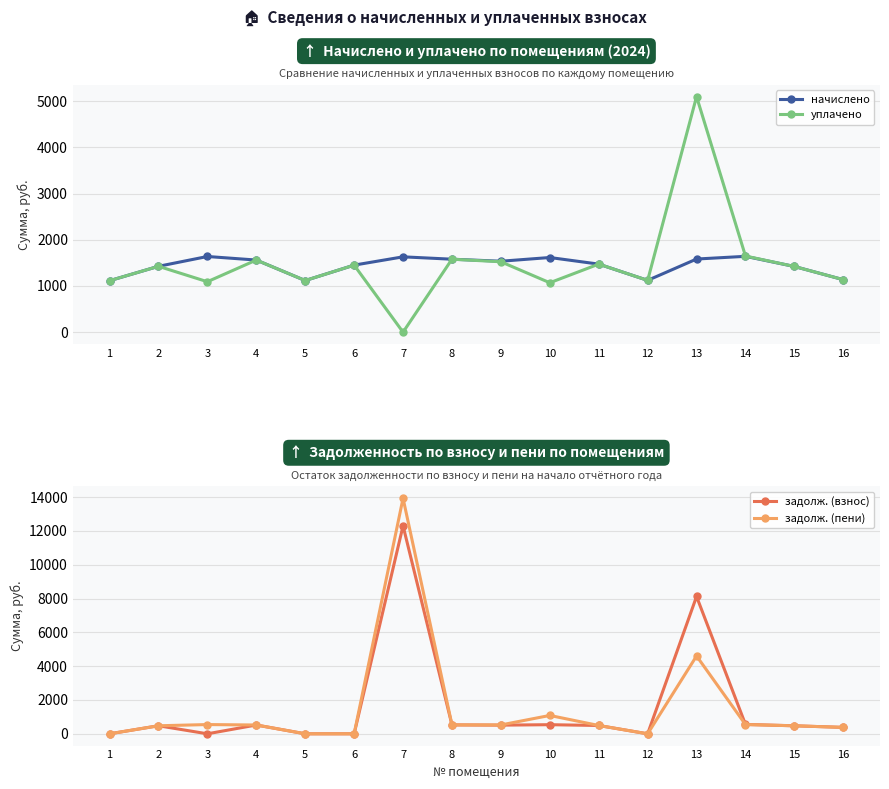

What is the lowest value of the начислено series?

1114.5